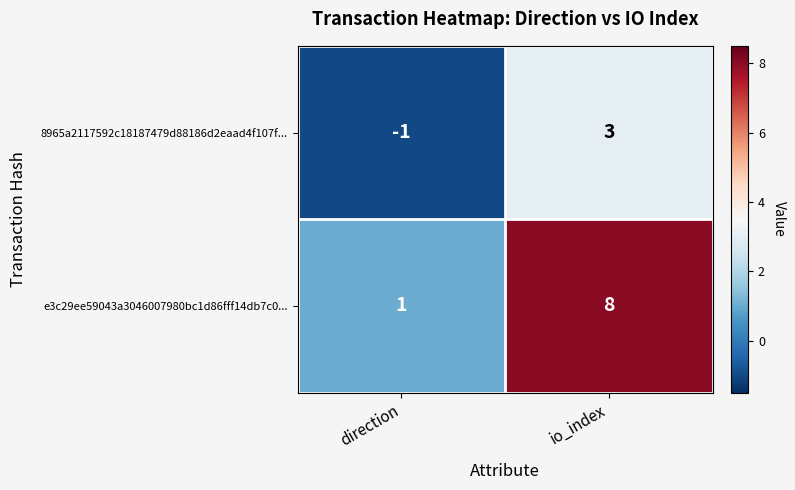

Read the e3c29ee59043a3046007980bc1d86fff14db7c0... value at io_index.

8